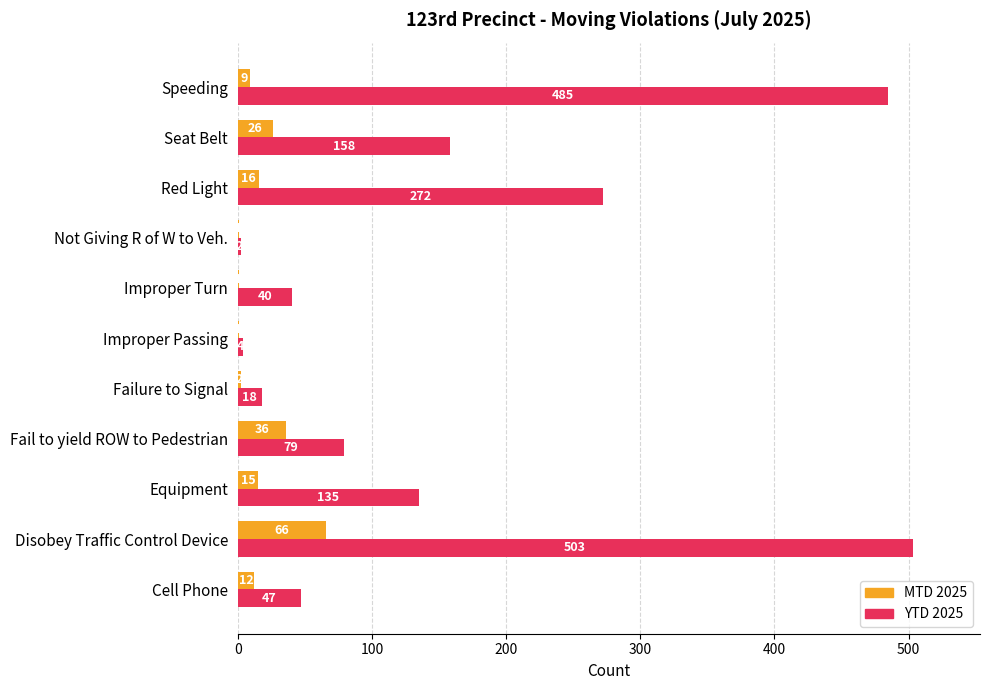

At which category does the chart reach its peak across all series?

Disobey Traffic Control Device